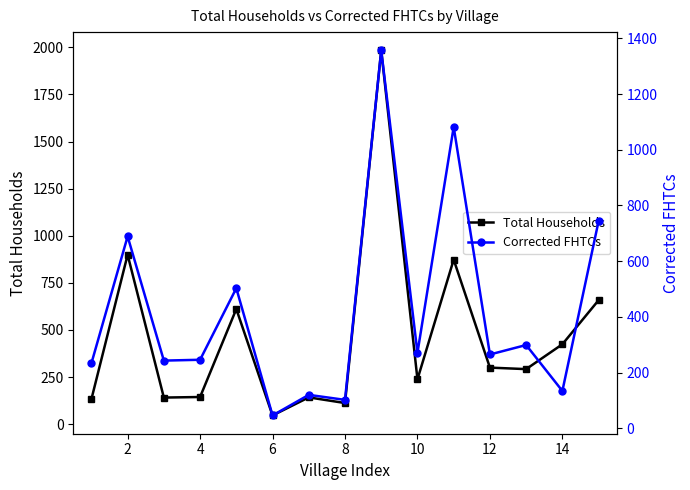

What is the approximate value of Total Households at 14, to the nearest 100?

400